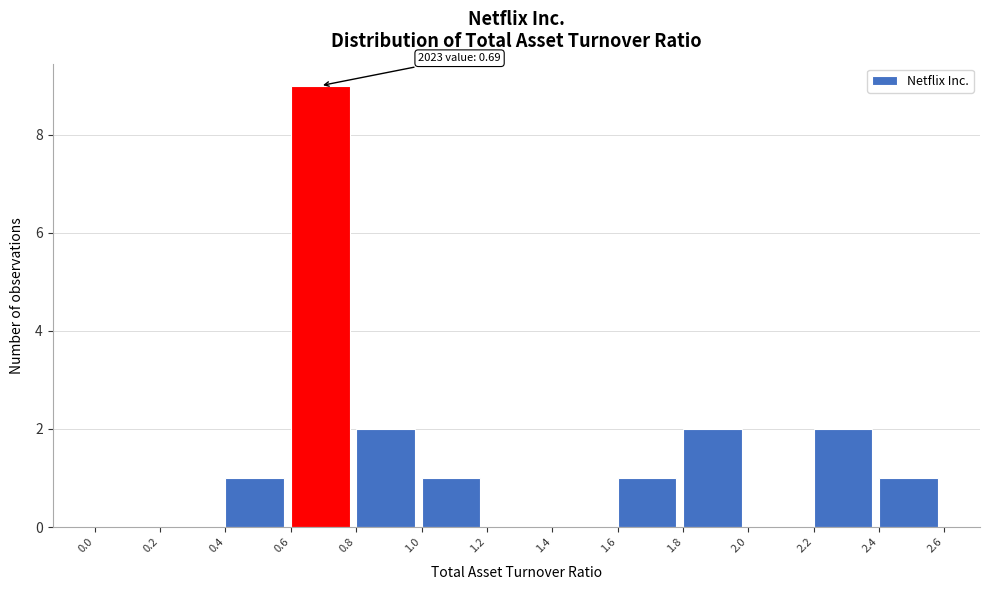

Over which range of the x-axis is the bar tallest?

0.6 to 0.8